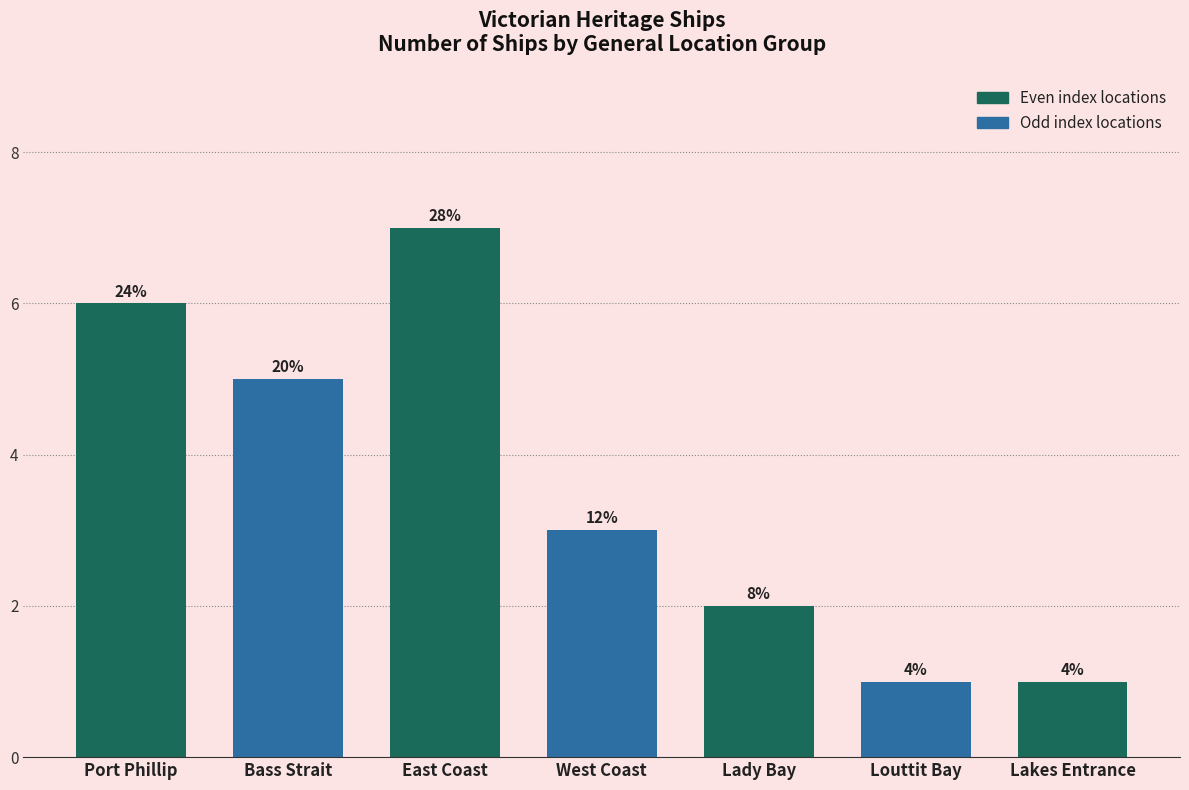

At which label is the value closest to 4?

Bass Strait